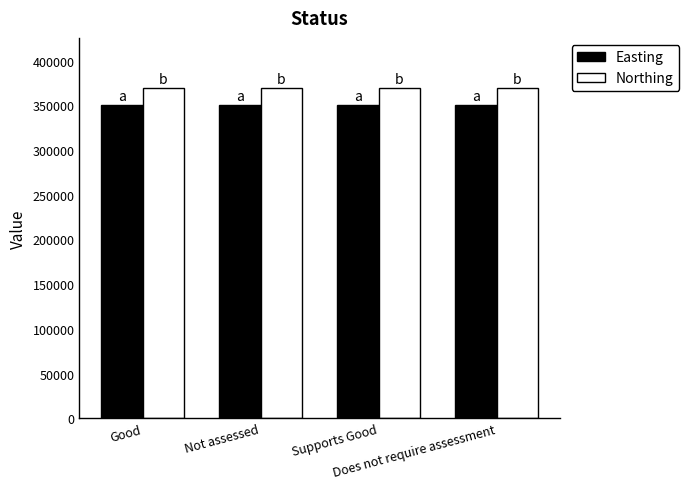

Is it true that Northing equals 208727 at Not assessed?

False